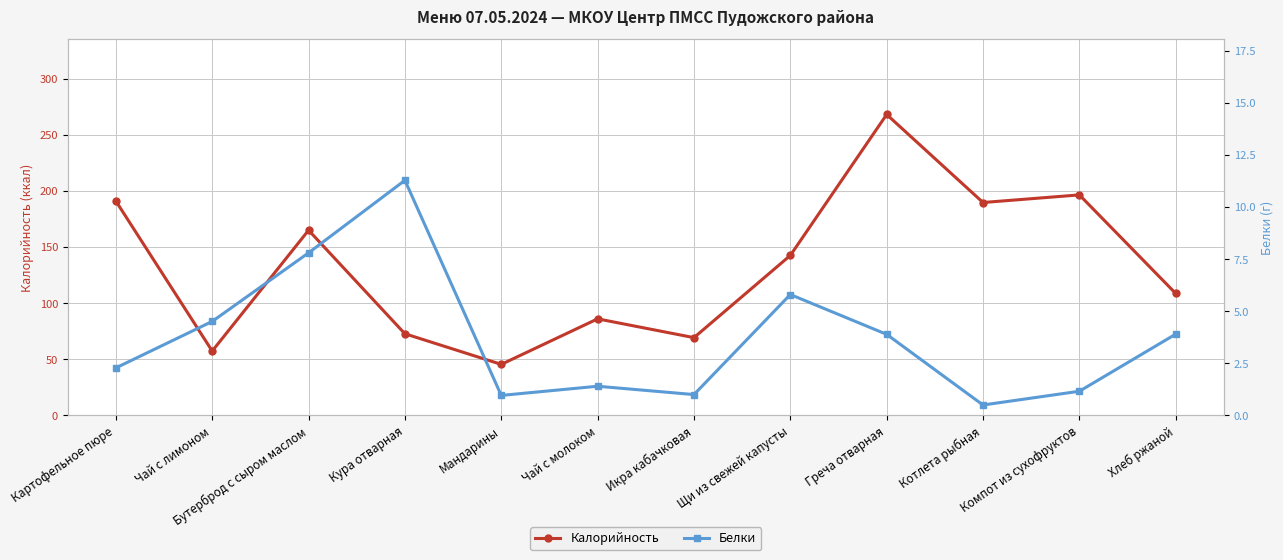

What is the total value across all series at Компот из сухофруктов?

197.5